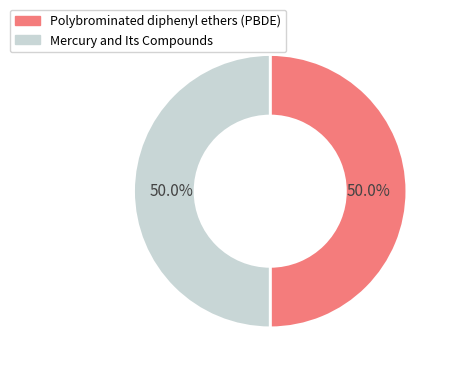

True or false: Polybrominated diphenyl ethers (PBDE) accounts for 50% of the total.

True